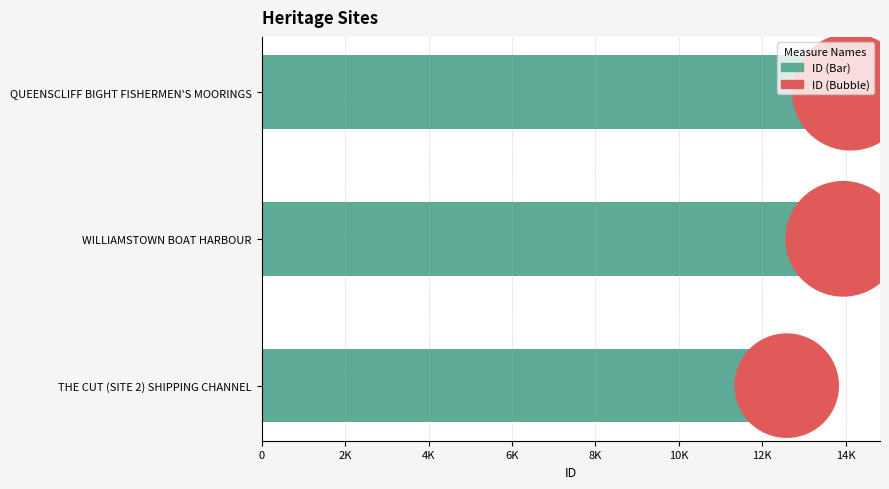

Which series has the largest Y range (max minus min)?

ID (Bar)